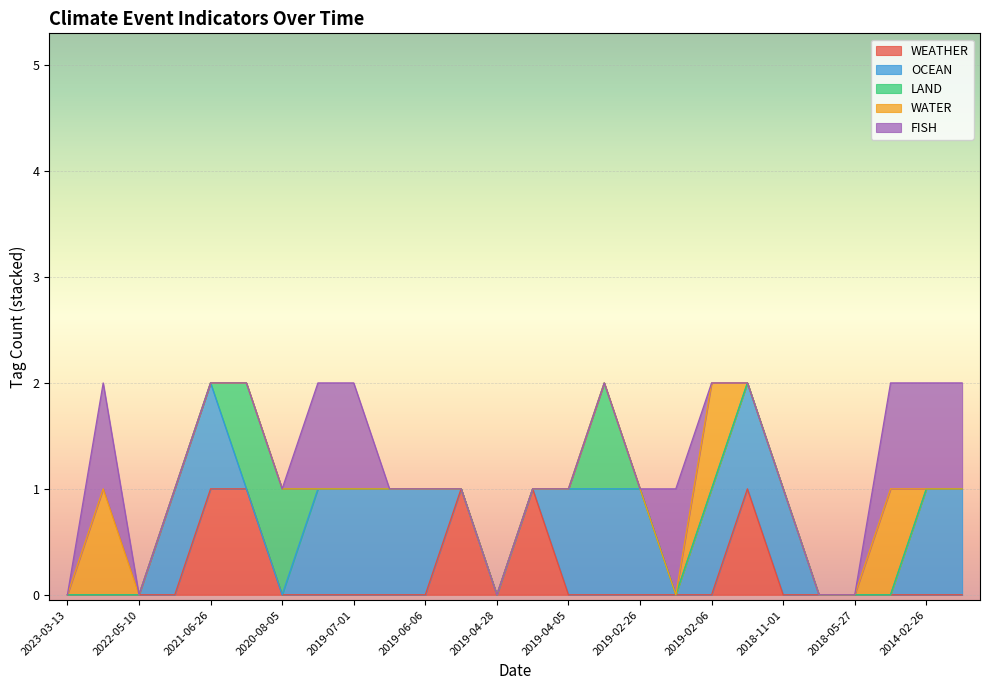

In WEATHER, how many points are lower than both neighbors (excluding endpoints)?

1